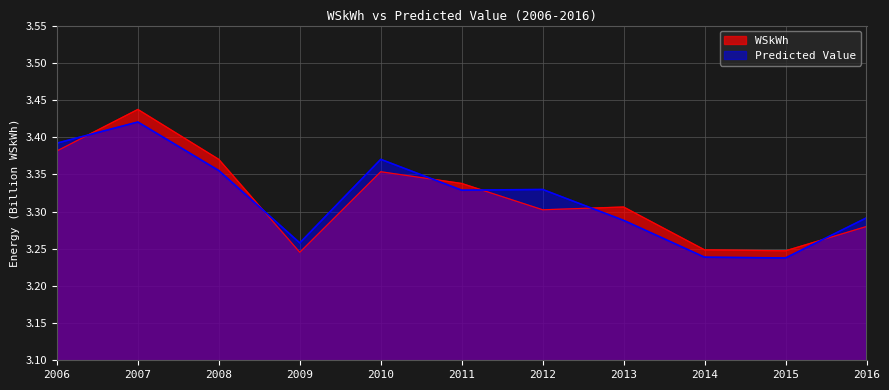

How many intersections are there between WSkWh and Predicted Value?

6